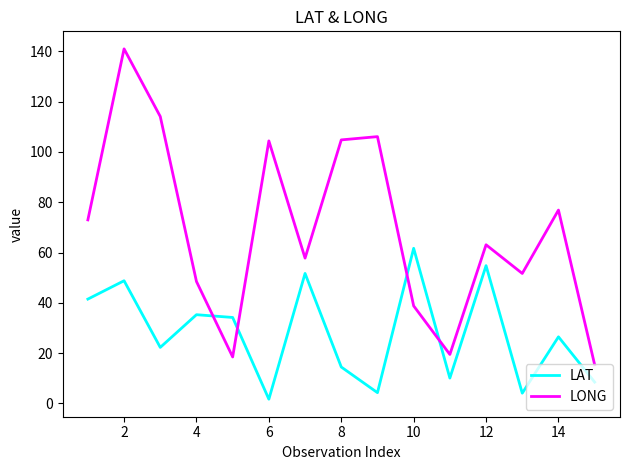

What is the greatest value displayed?

141.0